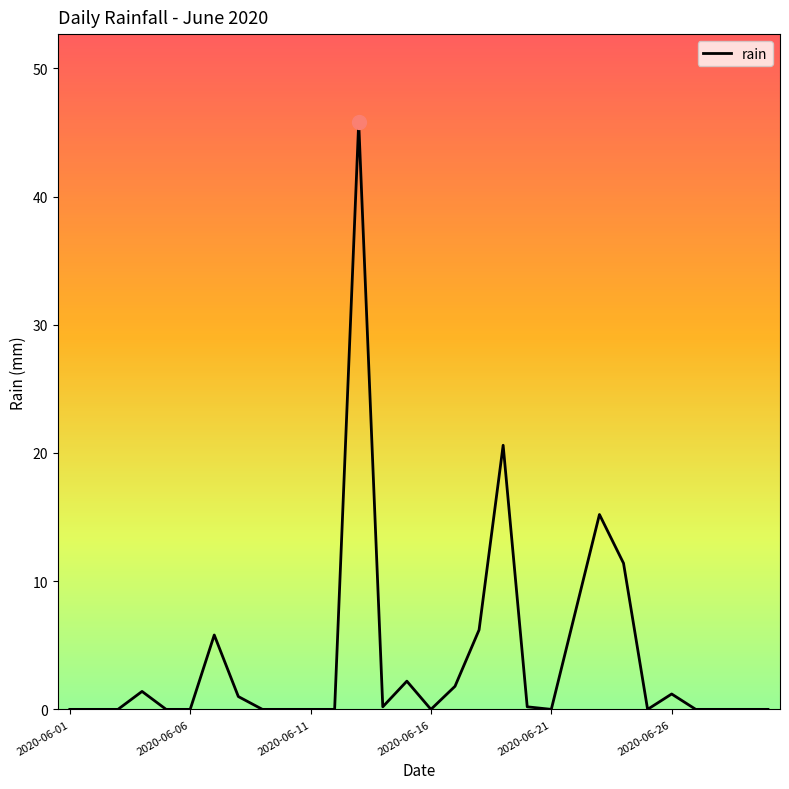

What is the difference between the maximum and minimum values?

45.8